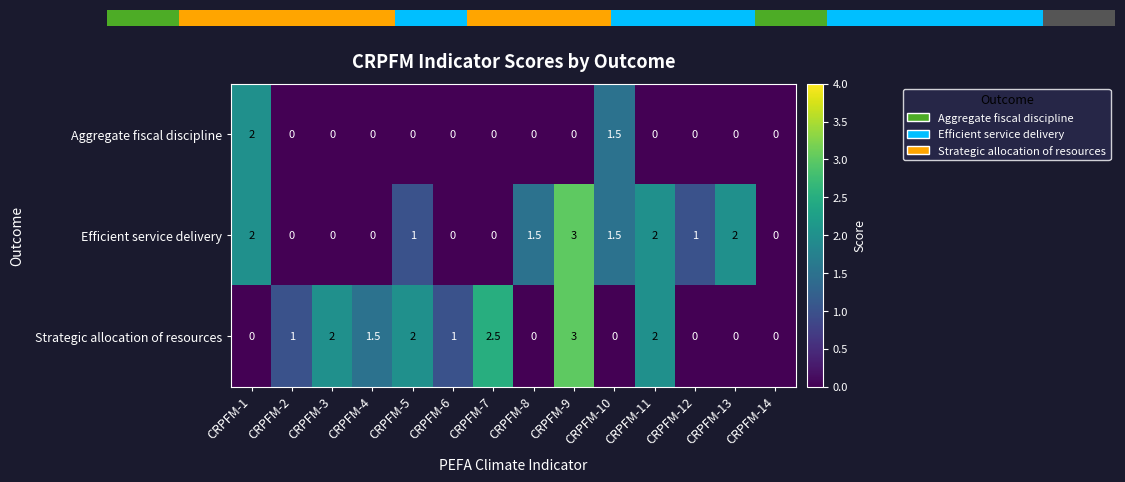

What is the difference between the maximum and minimum values in the Strategic allocation of resources series?

3.0